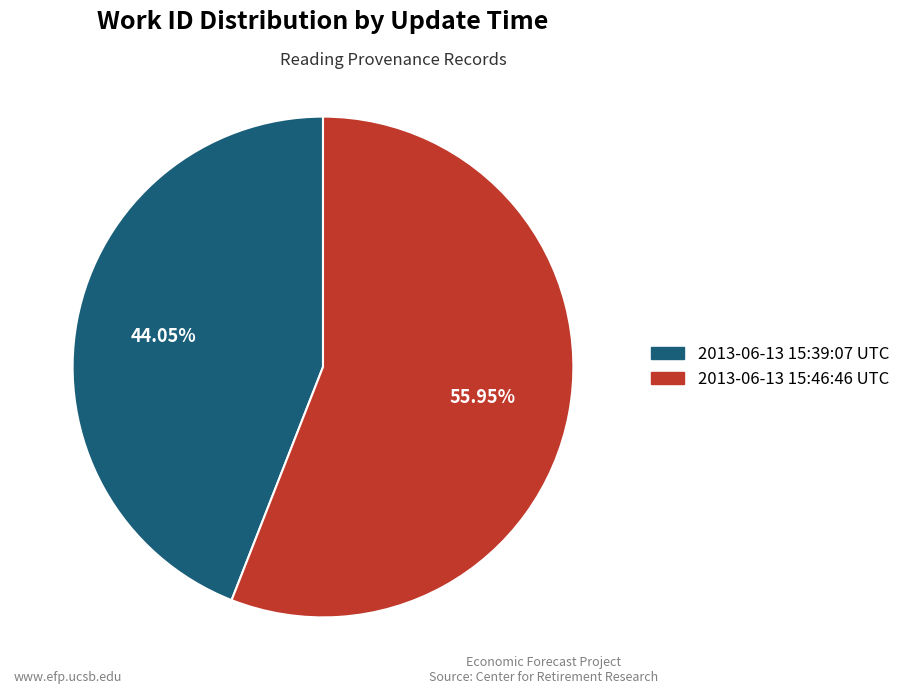

Rank the categories by value from highest to lowest.

2013-06-13 15:46:46 UTC, 2013-06-13 15:39:07 UTC